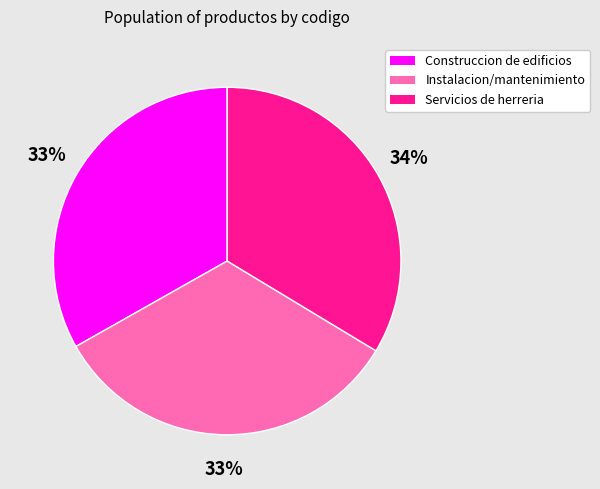

To the nearest percent, what percentage of the pie is Servicios de herreria?

34%